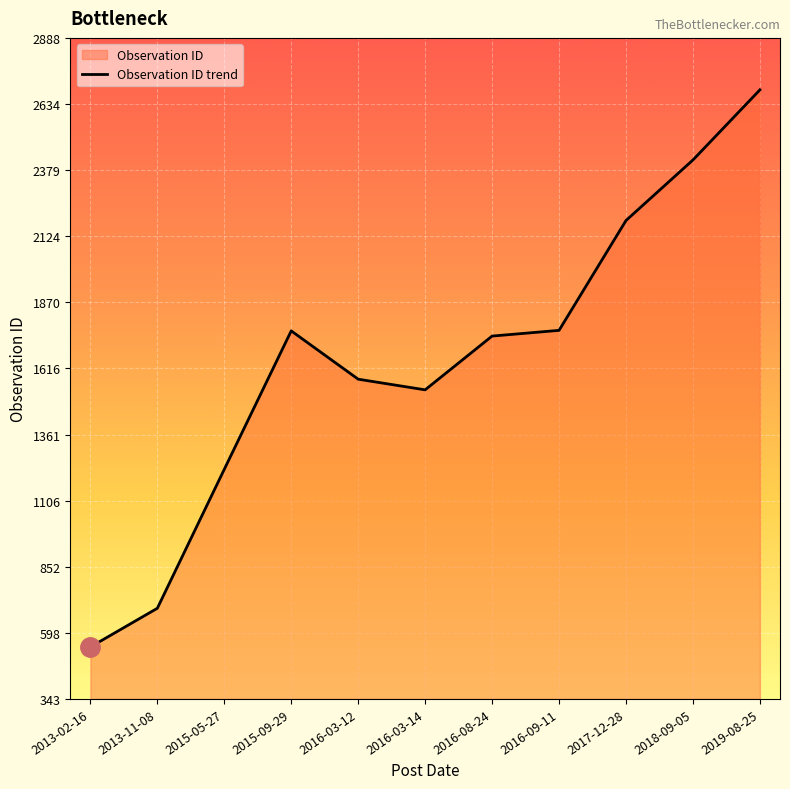

What is the minimum value shown in the chart?

543